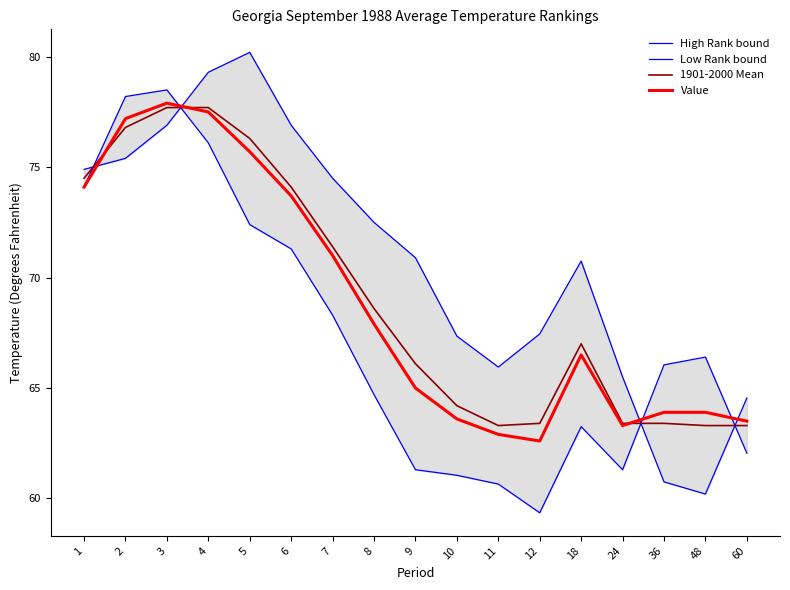

Reading left to right, transcribe all the data shown in this chart.

High Rank bound: 1=74.9	2=75.4	3=76.9	4=79.3	5=80.2	6=76.9	7=74.5	8=72.5	9=70.9	10=67.4	11=66.0	12=67.5	18=70.8	24=65.5	36=60.8	48=60.2	60=64.5
Low Rank bound: 1=74.1	2=78.2	3=78.5	4=76.1	5=72.4	6=71.3	7=68.3	8=64.7	9=61.3	10=61.1	11=60.6	12=59.4	18=63.2	24=61.3	36=66.0	48=66.4	60=62.0
1901-2000 Mean: 1=74.5	2=76.8	3=77.7	4=77.7	5=76.3	6=74.1	7=71.4	8=68.6	9=66.1	10=64.2	11=63.3	12=63.4	18=67.0	24=63.4	36=63.4	48=63.3	60=63.3
Value: 1=74.1	2=77.2	3=77.9	4=77.5	5=75.7	6=73.7	7=71.0	8=67.9	9=65.0	10=63.6	11=62.9	12=62.6	18=66.5	24=63.3	36=63.9	48=63.9	60=63.5